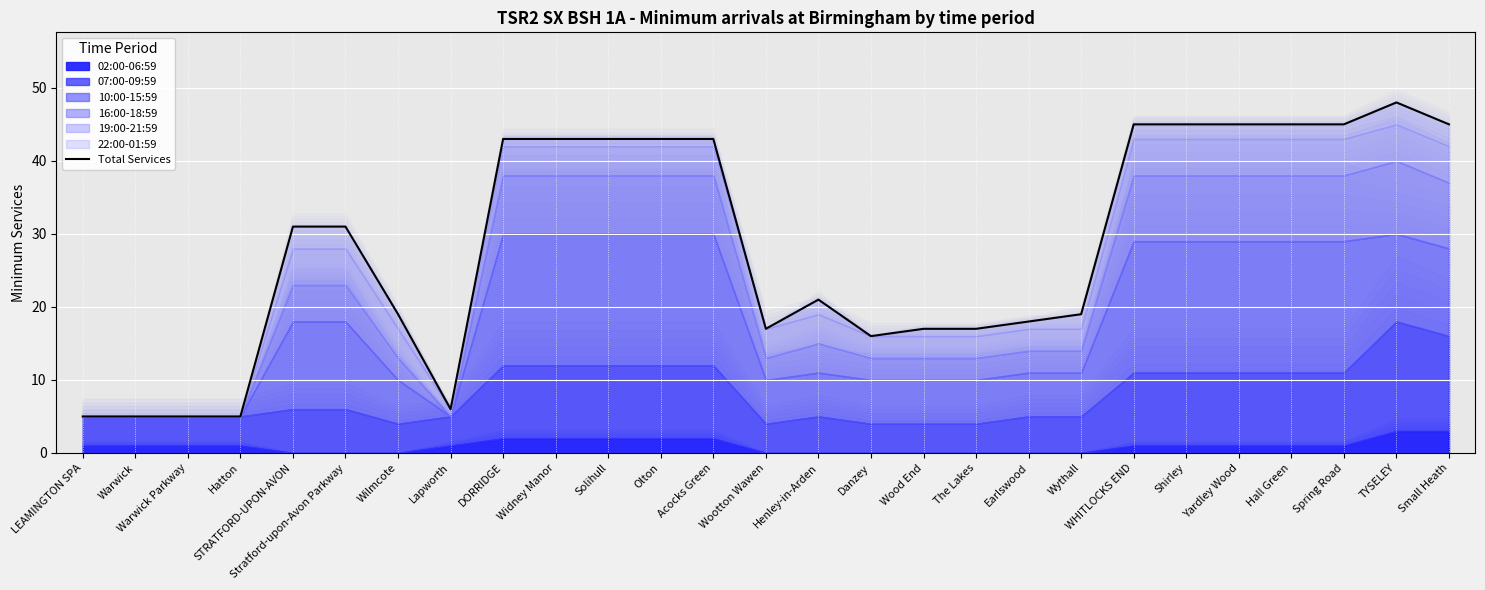

Reading left to right, transcribe all the data shown in this chart.

5	5	5	5	31	31	19	6	43	43	43	43	43	17	21	16	17	17	18	19	45	45	45	45	45	48	45